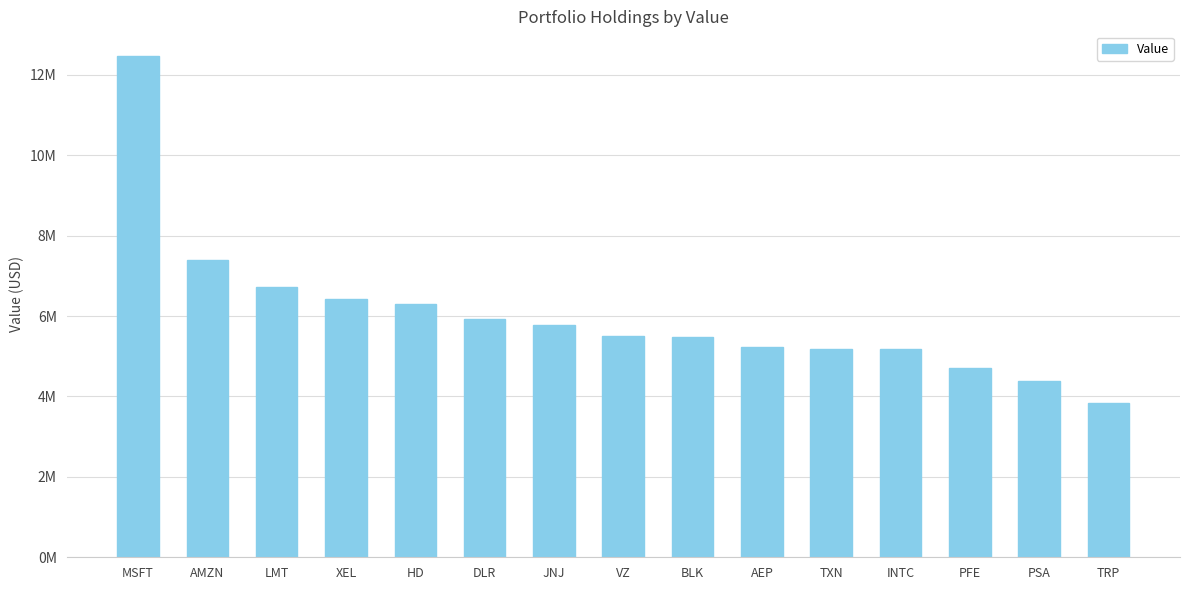

True or false: the data shows 4382000 at PSA.

True